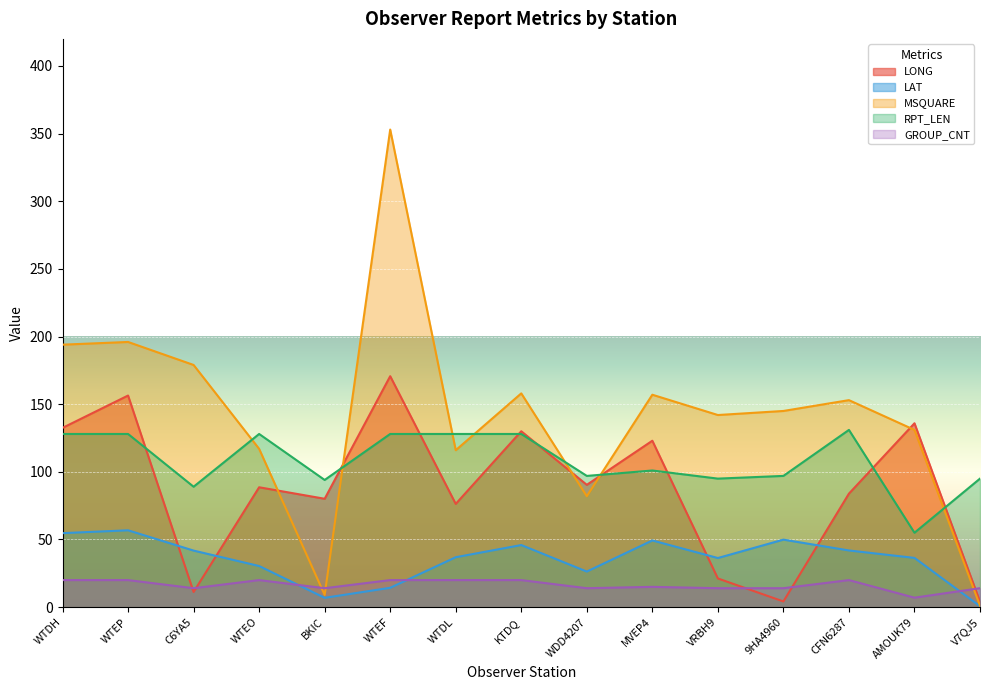

What position from the left is WTDH?

1